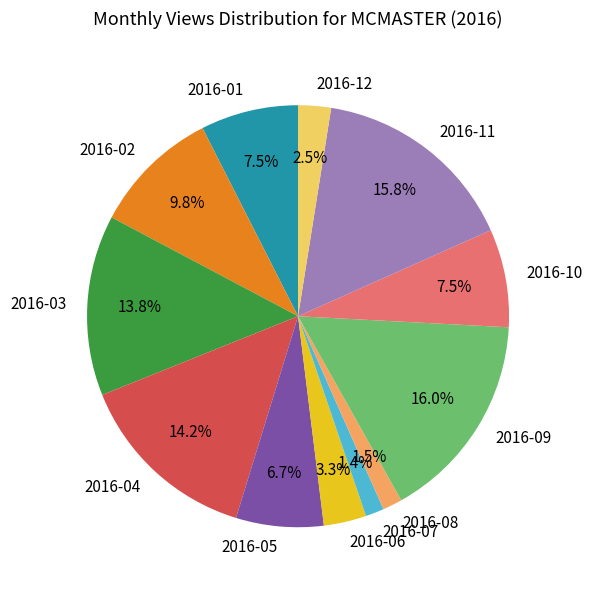

How much of the chart is everything except 2016-07?

98.6%